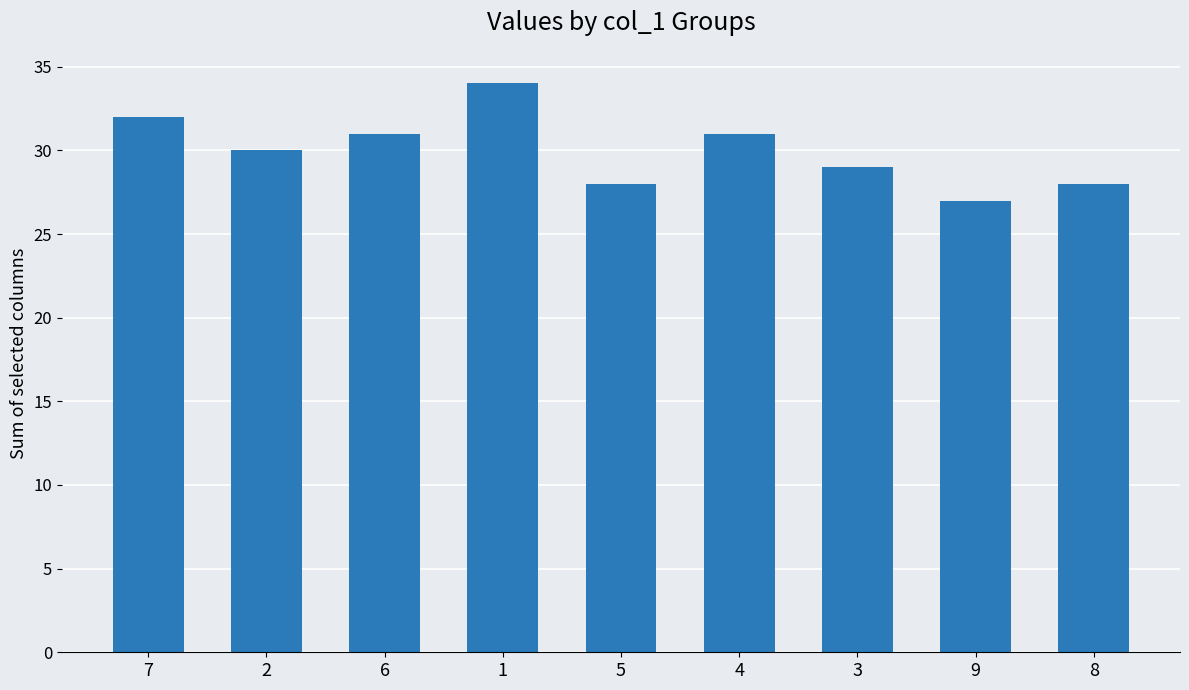

What is the value of the 7th bar from the left?

29